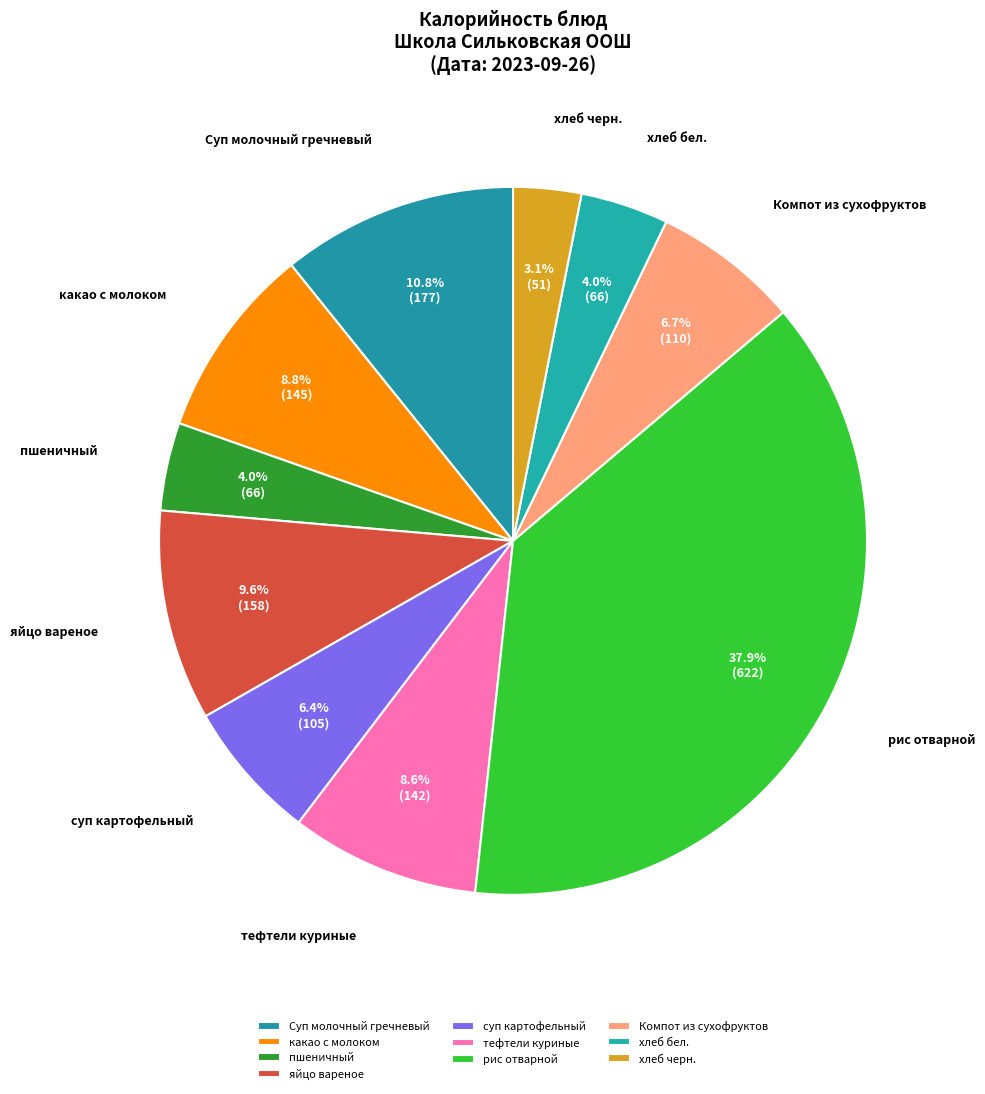

Combined, do хлеб бел. and Компот из сухофруктов account for over 50%?

No